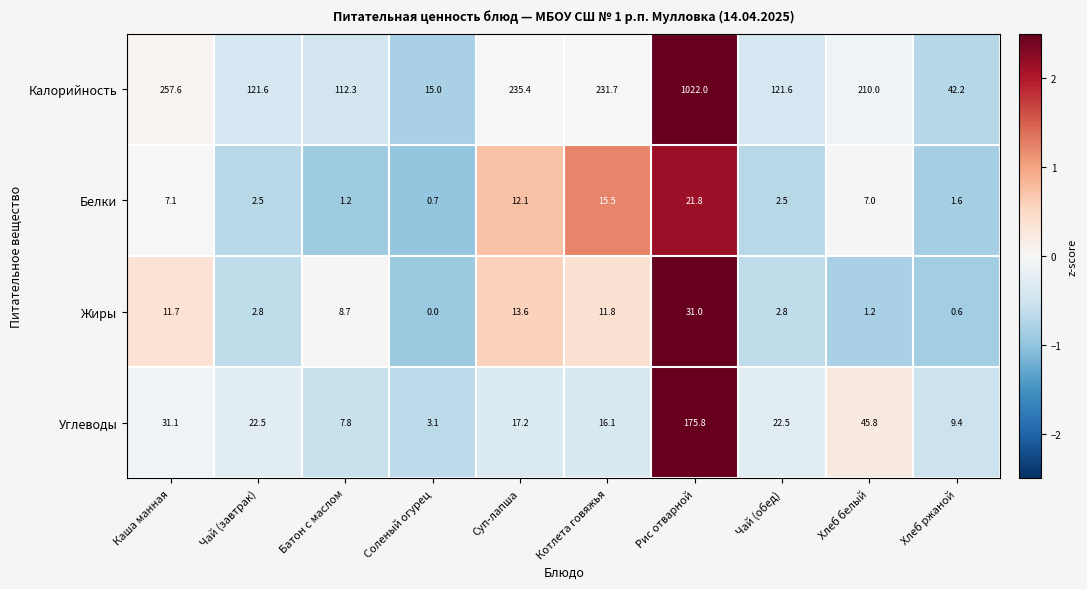

True or false: Белки has a value of 4.0 at Чай (завтрак).

False